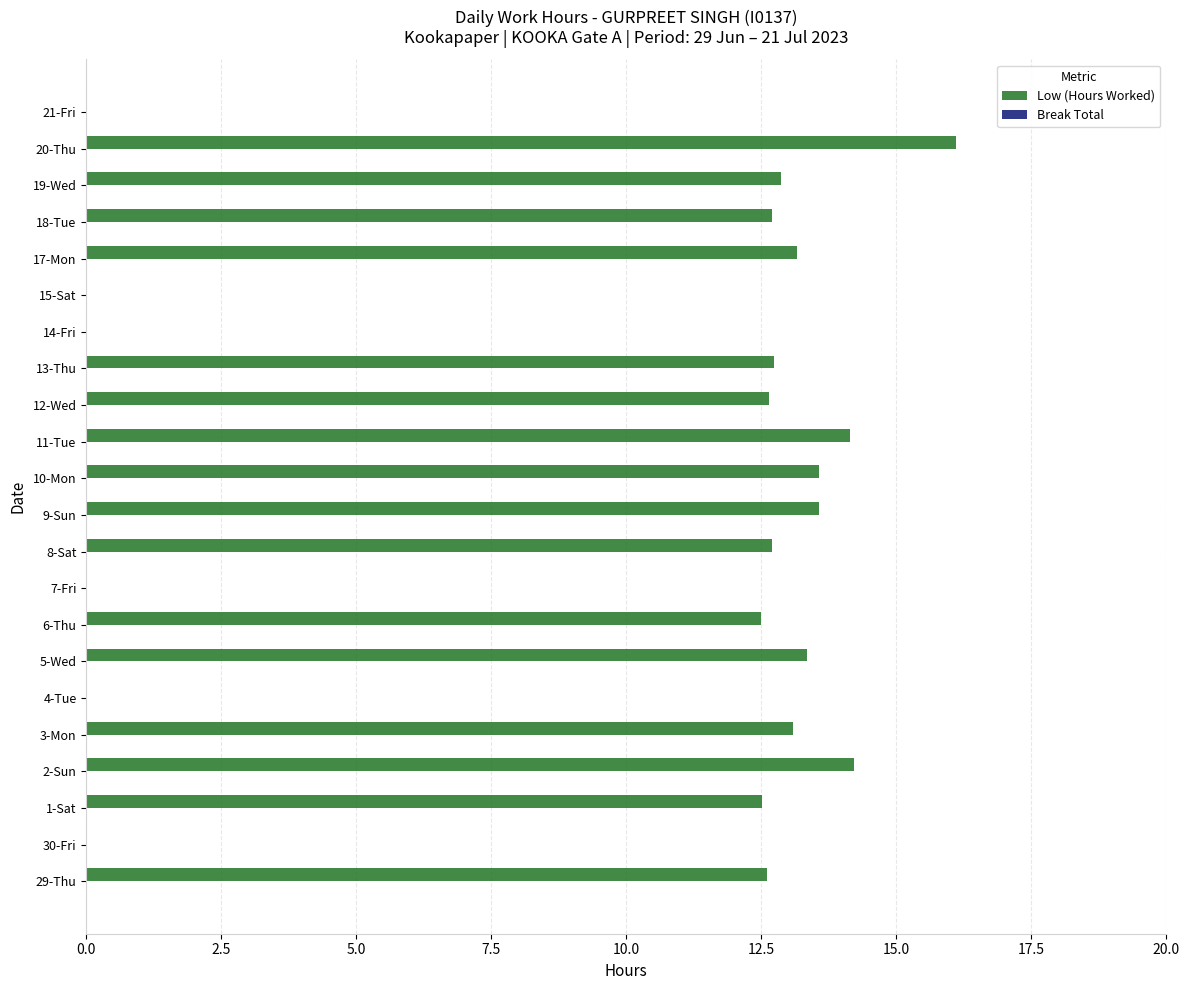

Which label corresponds to the largest value in the chart?

20-Thu